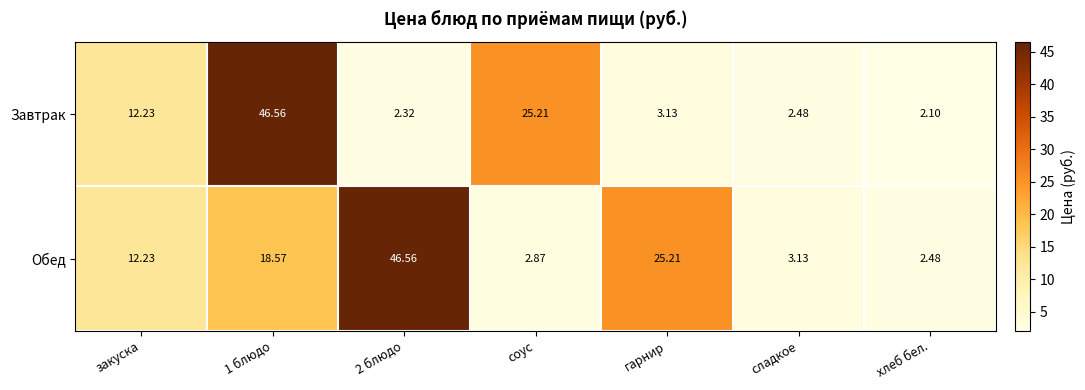

Is the value of Обед at 1 блюдо greater than the value of Завтрак at 1 блюдо?

No